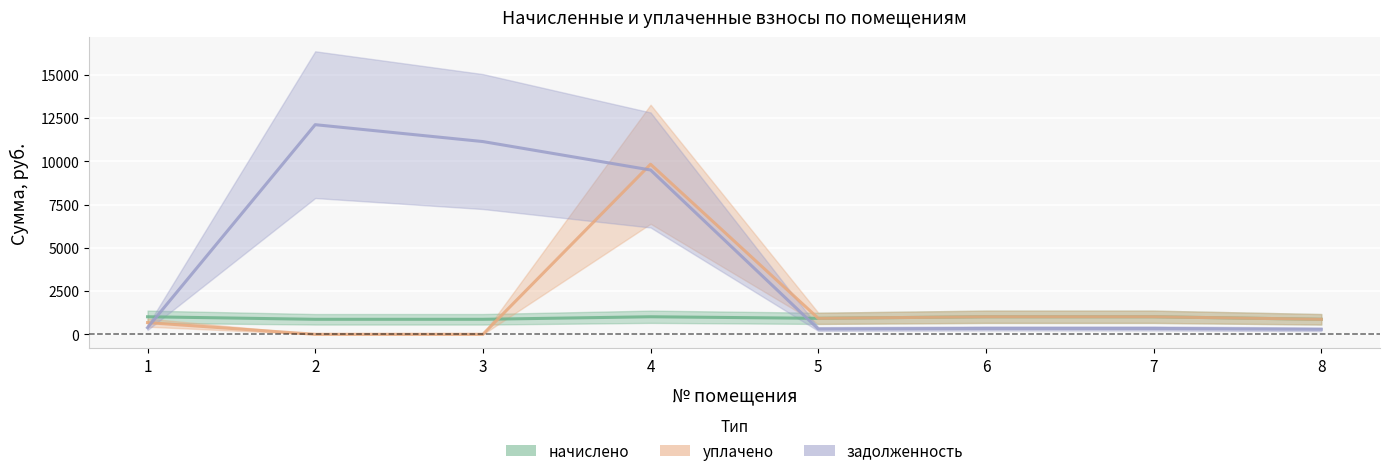

Reading right to left, what are all the values shown in this chart?

начислено: 8=868.3	7=1015.2	6=1015.2	5=924.5	4=1015.2	3=868.3	2=868.3	1=1015.2
уплачено: 8=868.3	7=1015.2	6=1015.2	5=924.5	4=9836.0	3=0.0	2=0.0	1=676.8
задолженность: 8=289.4	7=338.4	6=338.4	5=308.2	4=9504.4	3=11148.2	2=12124.9	1=384.9